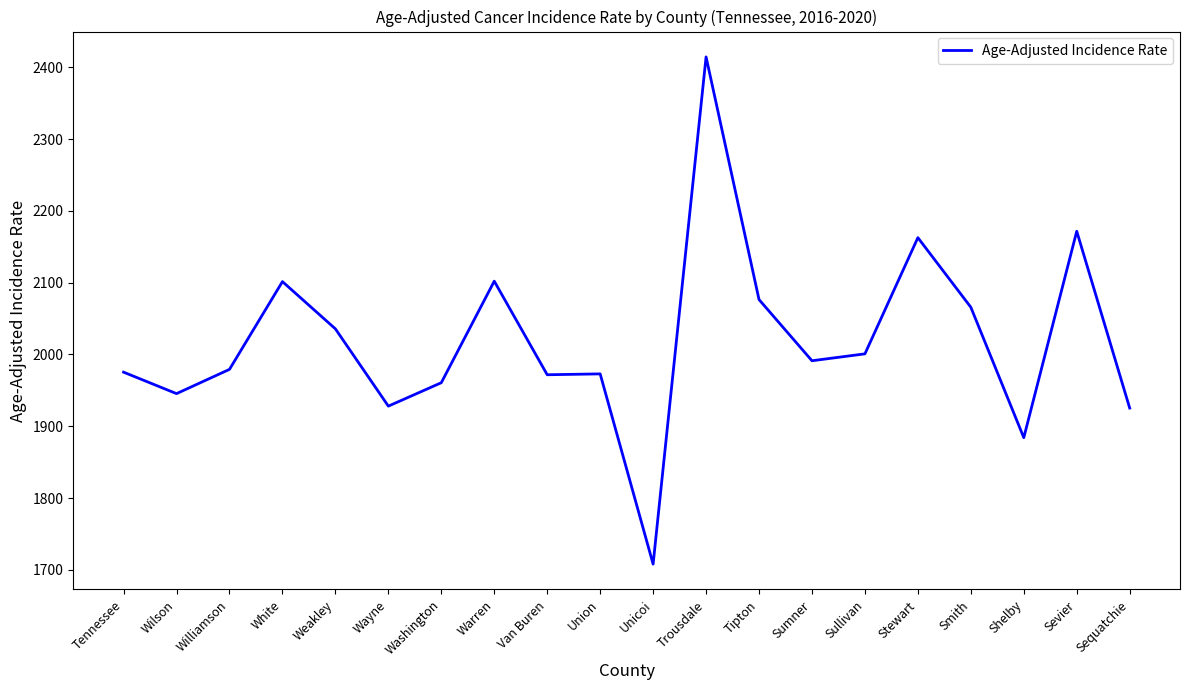

What is the maximum value shown in the chart?

2414.4